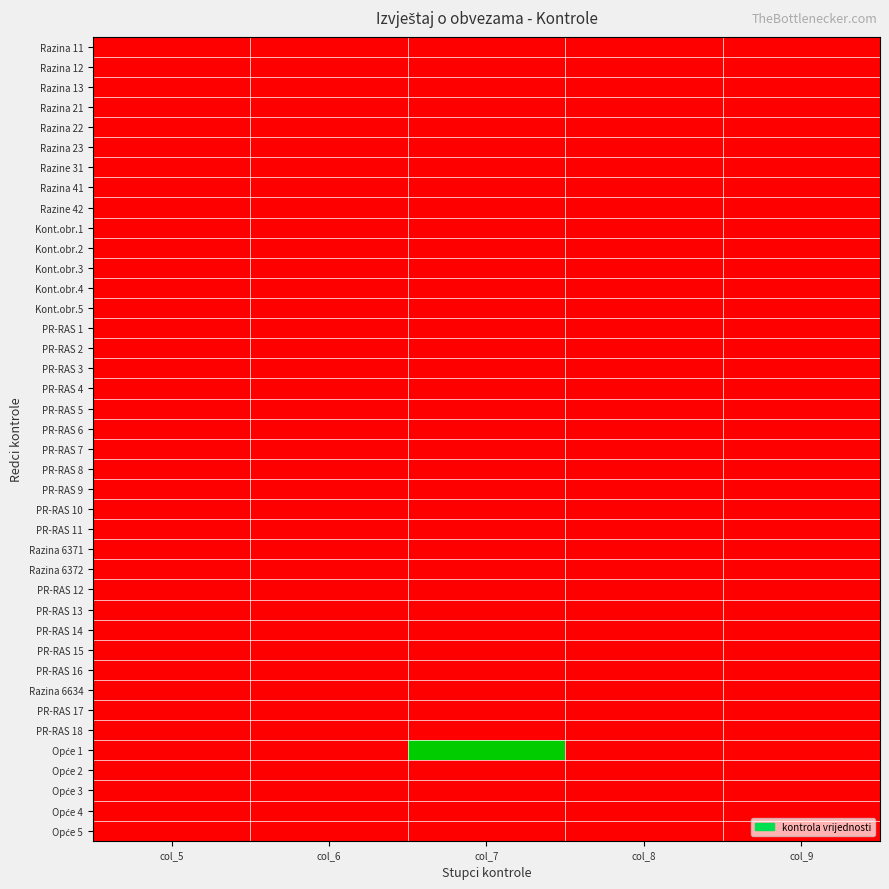

Rank the series by their maximum value, from highest to lowest.

Opće 1, PR-RAS 2, Razina 11, Razina 12, Razina 13, Razina 21, Razina 22, Razina 23, Razine 31, Razina 41, Razine 42, Kont.obr.1, Kont.obr.2, Kont.obr.3, Kont.obr.4, Kont.obr.5, PR-RAS 1, PR-RAS 3, PR-RAS 4, PR-RAS 5, PR-RAS 6, PR-RAS 7, PR-RAS 8, PR-RAS 9, PR-RAS 10, PR-RAS 11, Razina 6371, Razina 6372, PR-RAS 12, PR-RAS 13, PR-RAS 14, PR-RAS 15, PR-RAS 16, Razina 6634, PR-RAS 17, PR-RAS 18, Opće 2, Opće 3, Opće 4, Opće 5